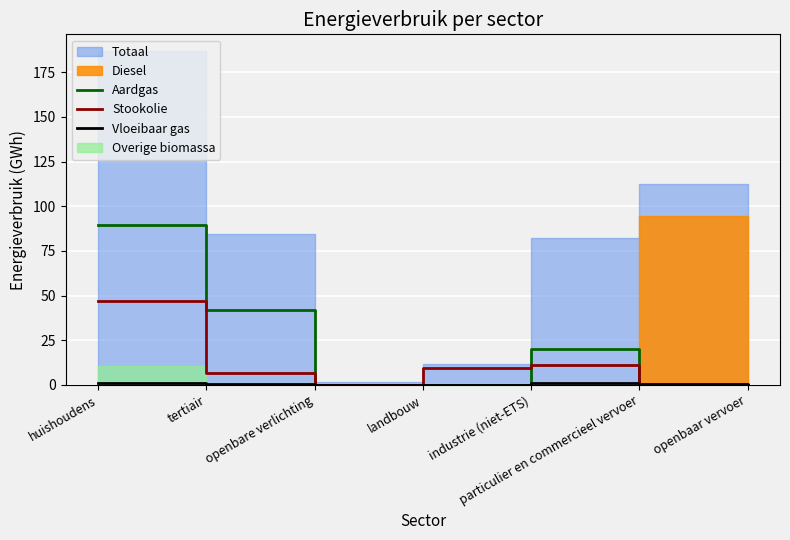

What is the value of the Stookolie point at the 2nd from the left?

6.7